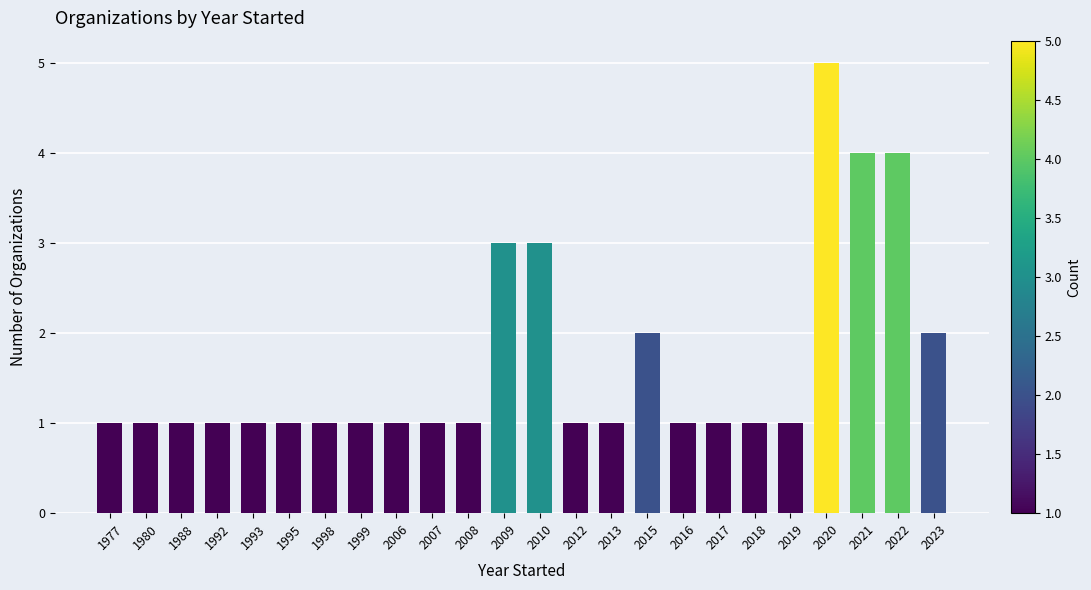

What is the value of the 6th bar from the left?

1